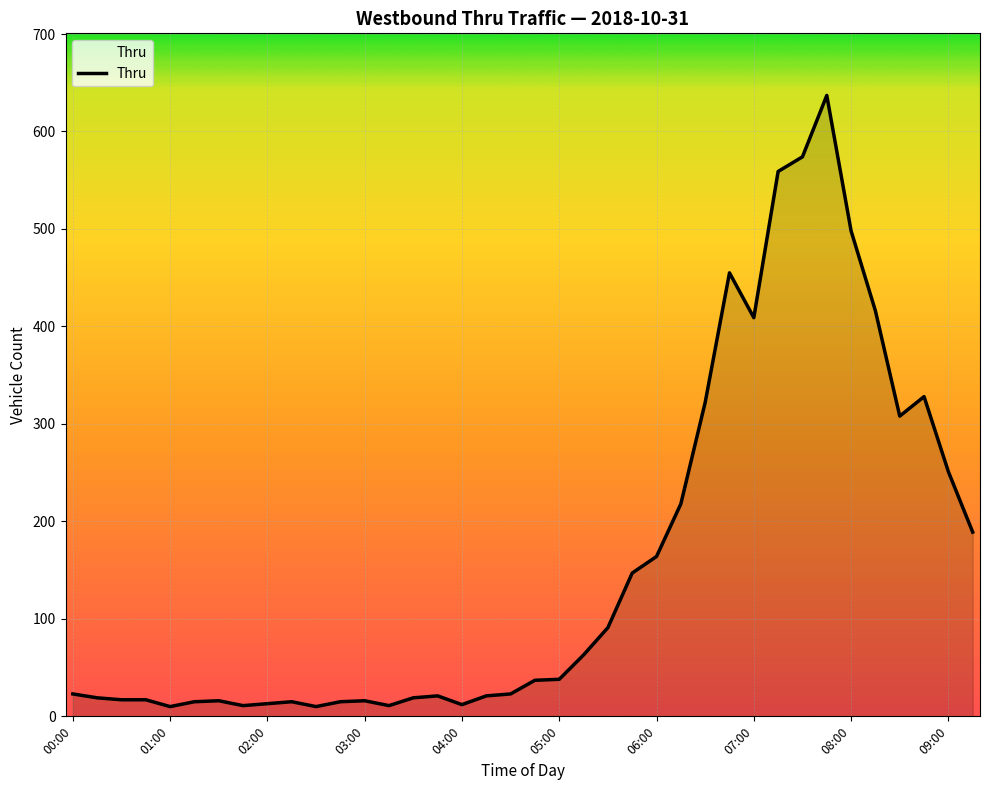

True or false: there are more than 0 points higher than both neighbors.

True